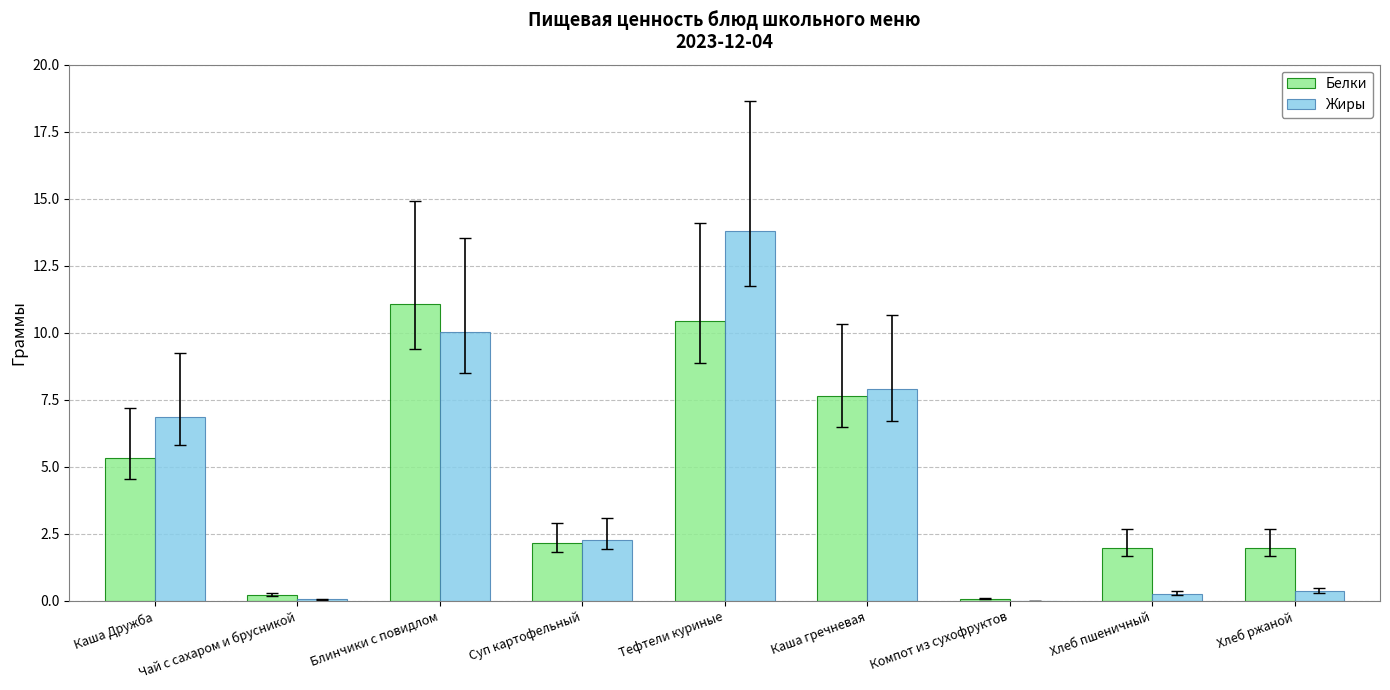

True or false: Жиры has a value of 13.8 at Тефтели куриные.

True